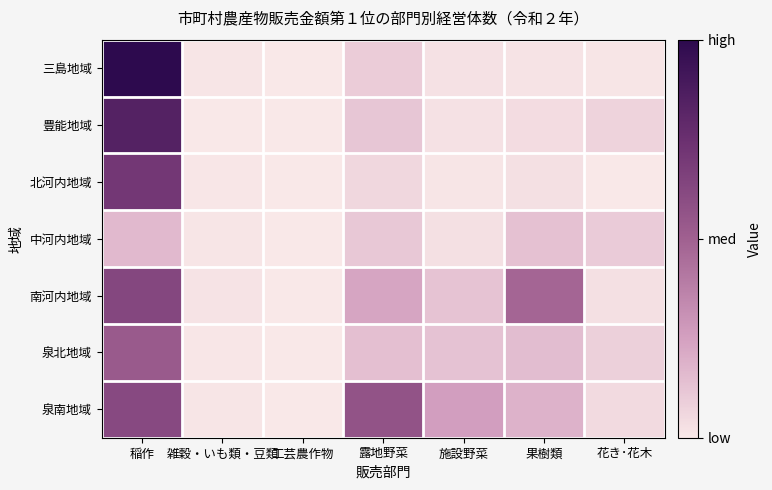

Reading right to left, transcribe all the data shown in this chart.

三島地域: 花き･花木=8	果樹類=13	施設野菜=17	露地野菜=68	工芸農作物=1	雑穀・いも類・豆類=6	稲作=719
豊能地域: 花き･花木=53	果樹類=30	施設野菜=18	露地野菜=86	工芸農作物=0	雑穀・いも類・豆類=2	稲作=603
北河内地域: 花き･花木=1	果樹類=21	施設野菜=8	露地野菜=44	工芸農作物=0	雑穀・いも類・豆類=4	稲作=509
中河内地域: 花き･花木=71	果樹類=96	施設野菜=22	露地野菜=79	工芸農作物=0	雑穀・いも類・豆類=6	稲作=116
南河内地域: 花き･花木=22	果樹類=343	施設野菜=91	露地野菜=166	工芸農作物=0	雑穀・いも類・豆類=13	稲作=451
泉北地域: 花き･花木=60	果樹類=108	施設野菜=94	露地野菜=102	工芸農作物=0	雑穀・いも類・豆類=4	稲作=380
泉南地域: 花き･花木=35	果樹類=133	施設野菜=184	露地野菜=405	工芸農作物=0	雑穀・いも類・豆類=8	稲作=441